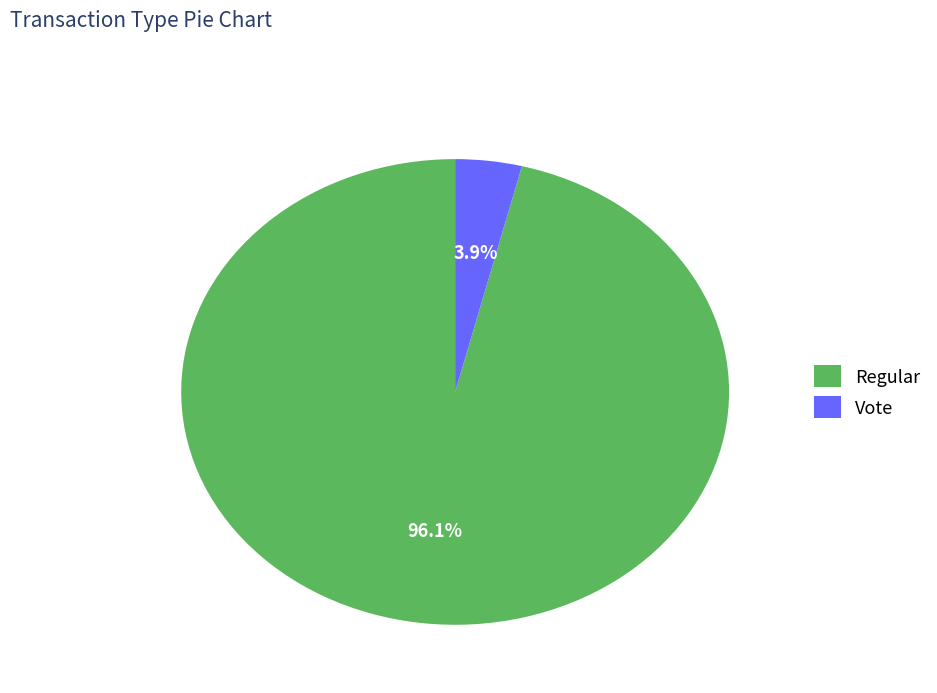

To the nearest percent, what is the combined percentage of Regular and Vote?

100%